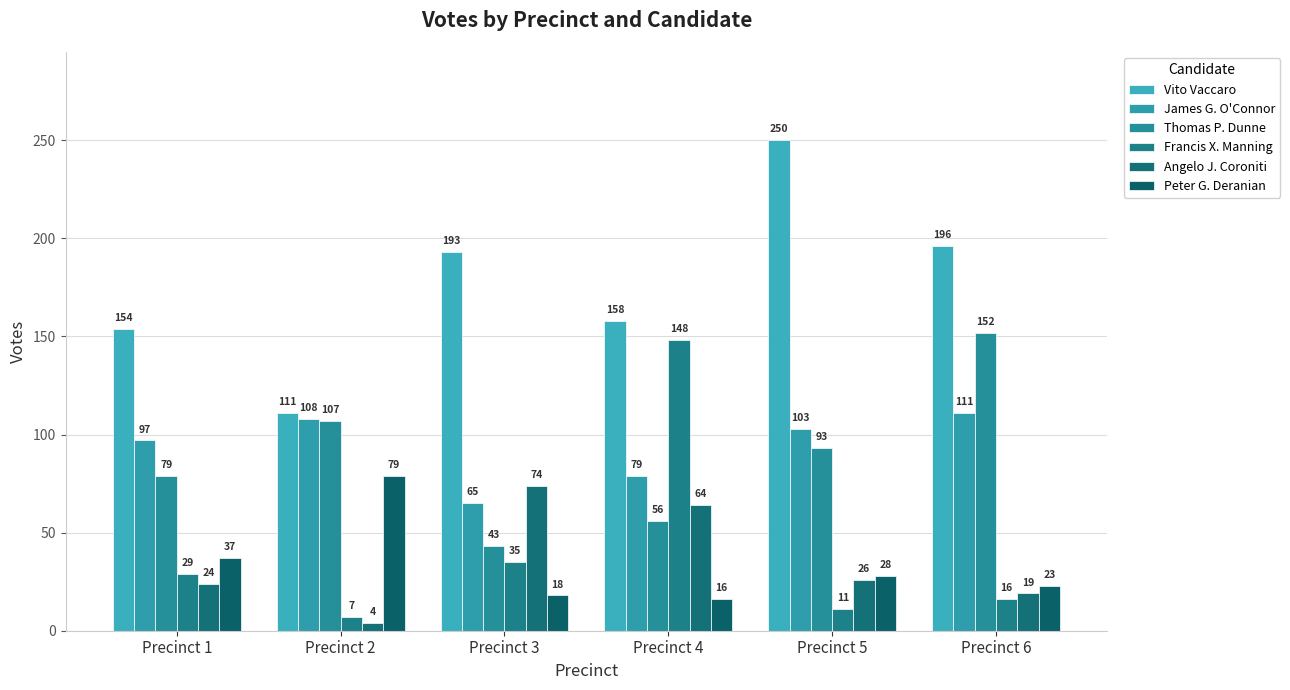

Are the bars horizontal?

No